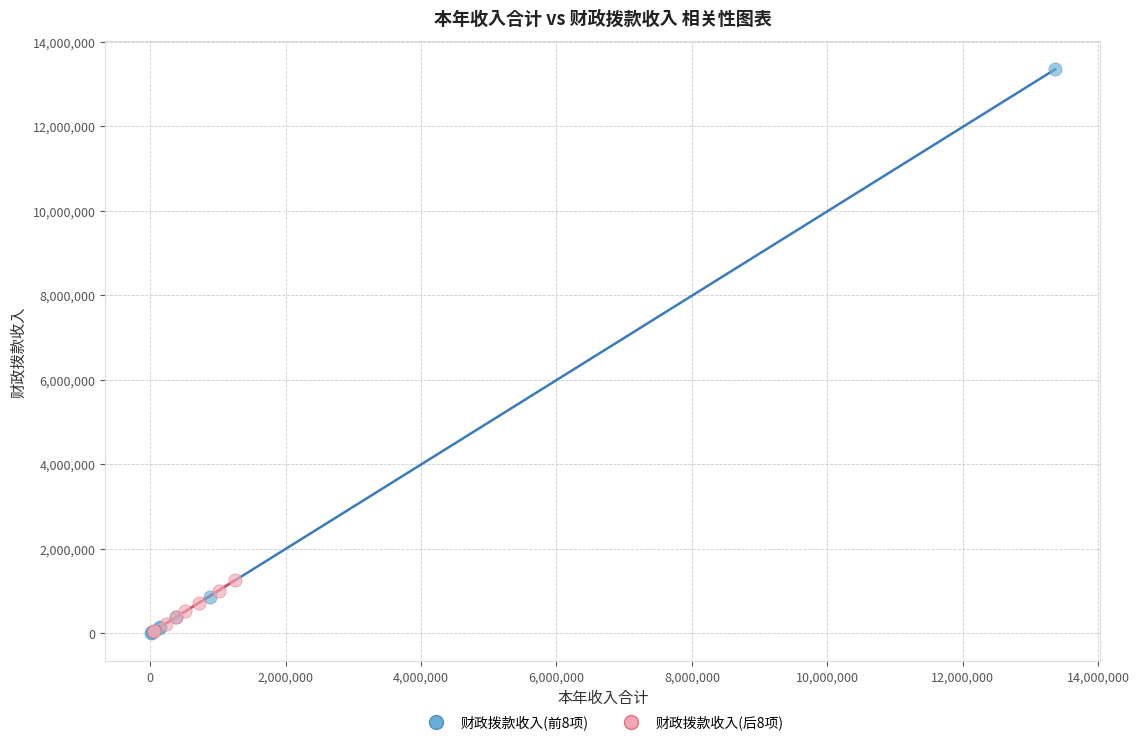

What are all the series names shown in the legend?

财政拨款收入(前8项), 财政拨款收入(后8项)